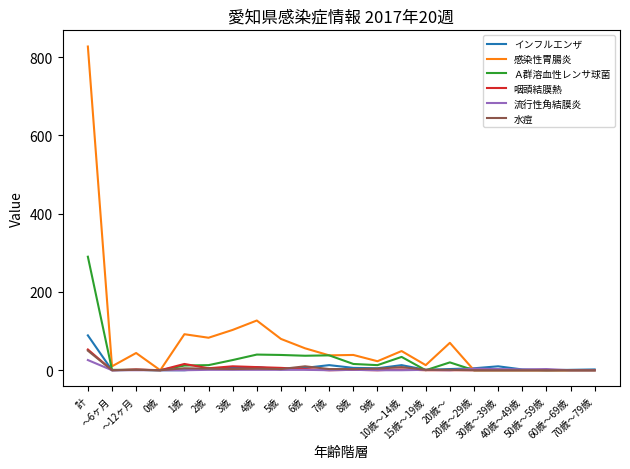

What is the difference between the 水痘 values at 10歳～14歳 and 7歳?

5